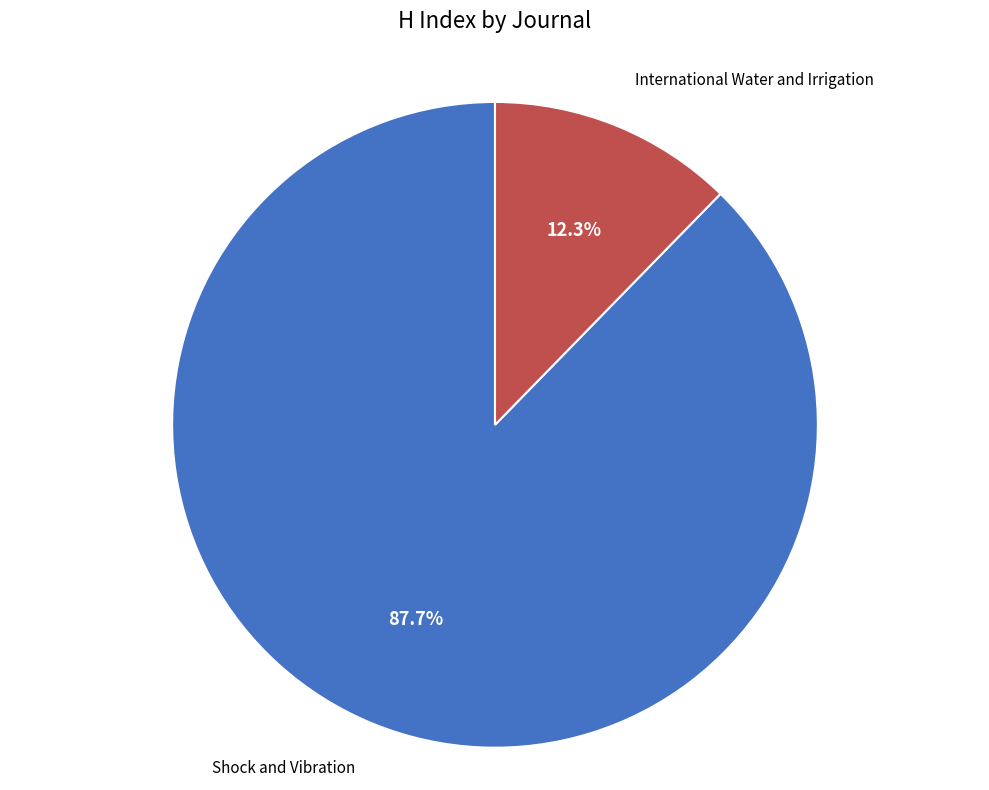

To the nearest percent, what is the difference between the largest and smallest slice percentages?

75%